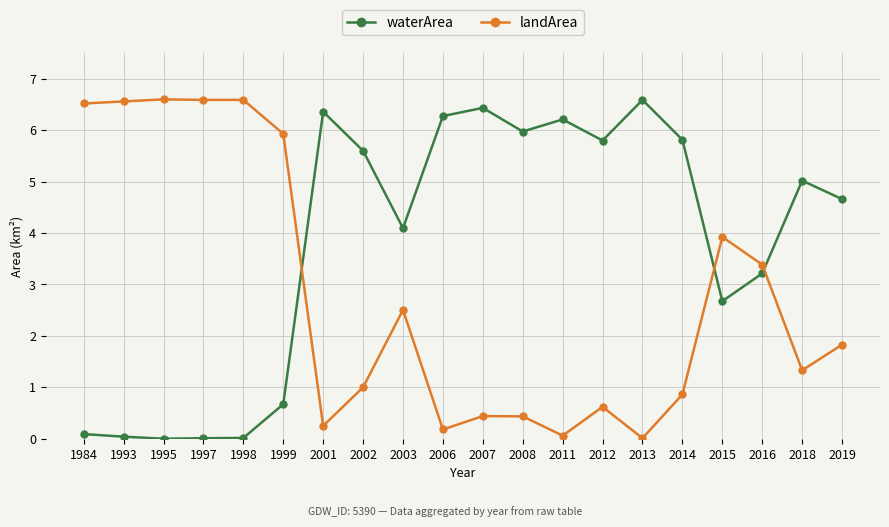

What is the maximum value shown in the chart?

6.6